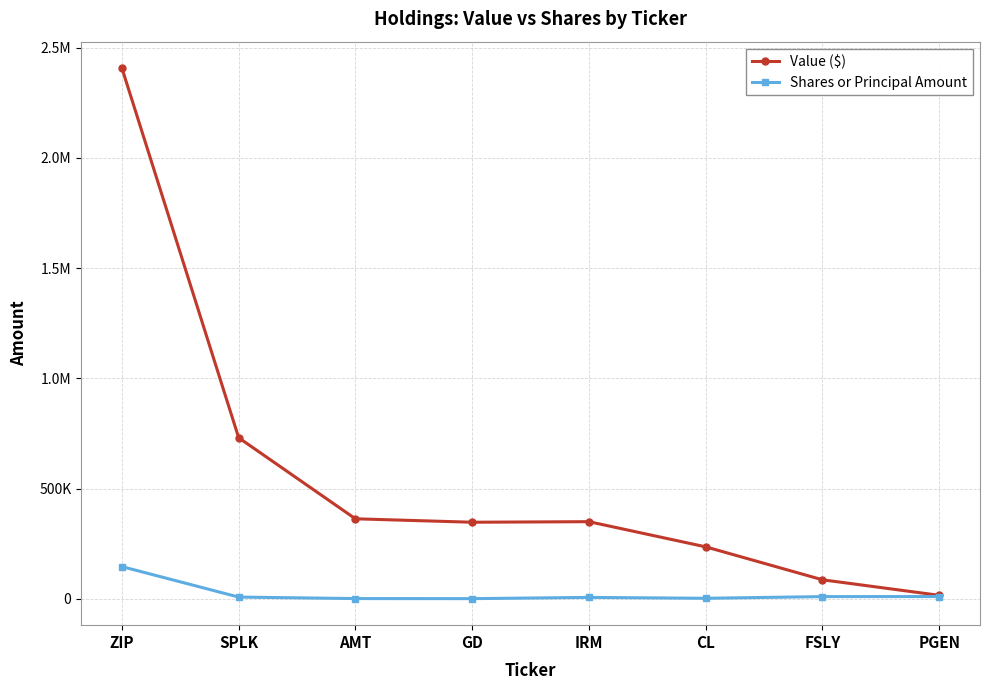

True or false: Shares or Principal Amount and Value ($) intersect in this chart.

False